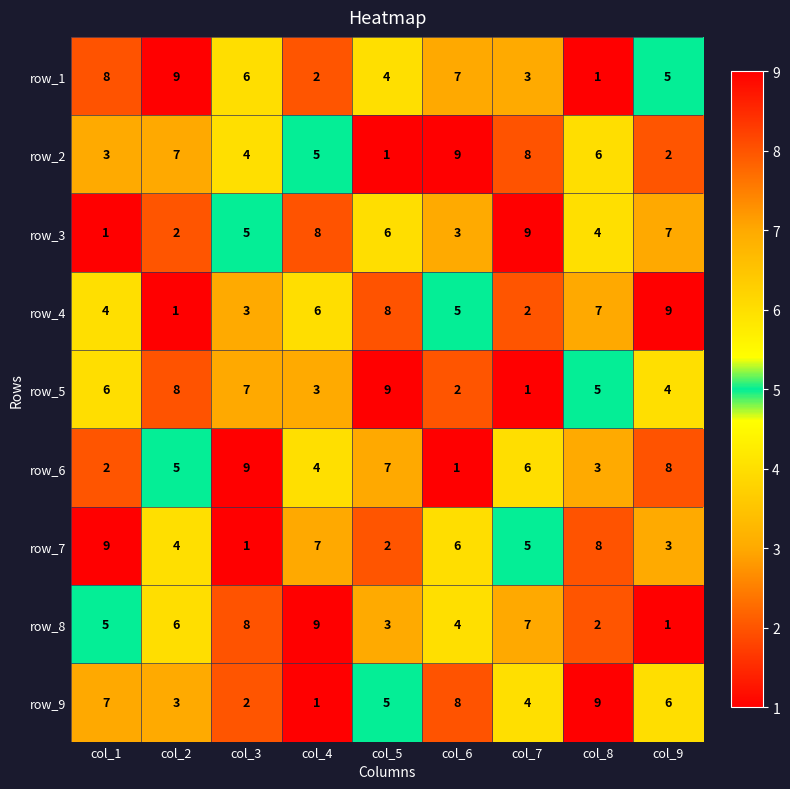

At how many categories does at least one series exceed 8?

9